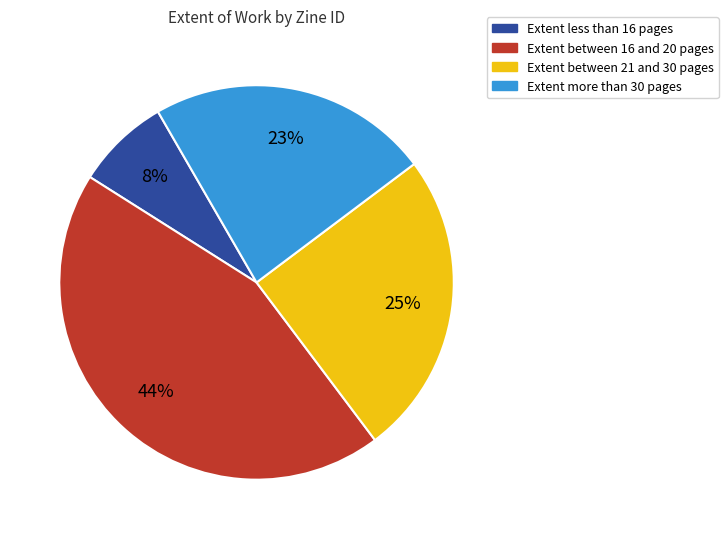

To the nearest percent, what is the average slice percentage?

25%